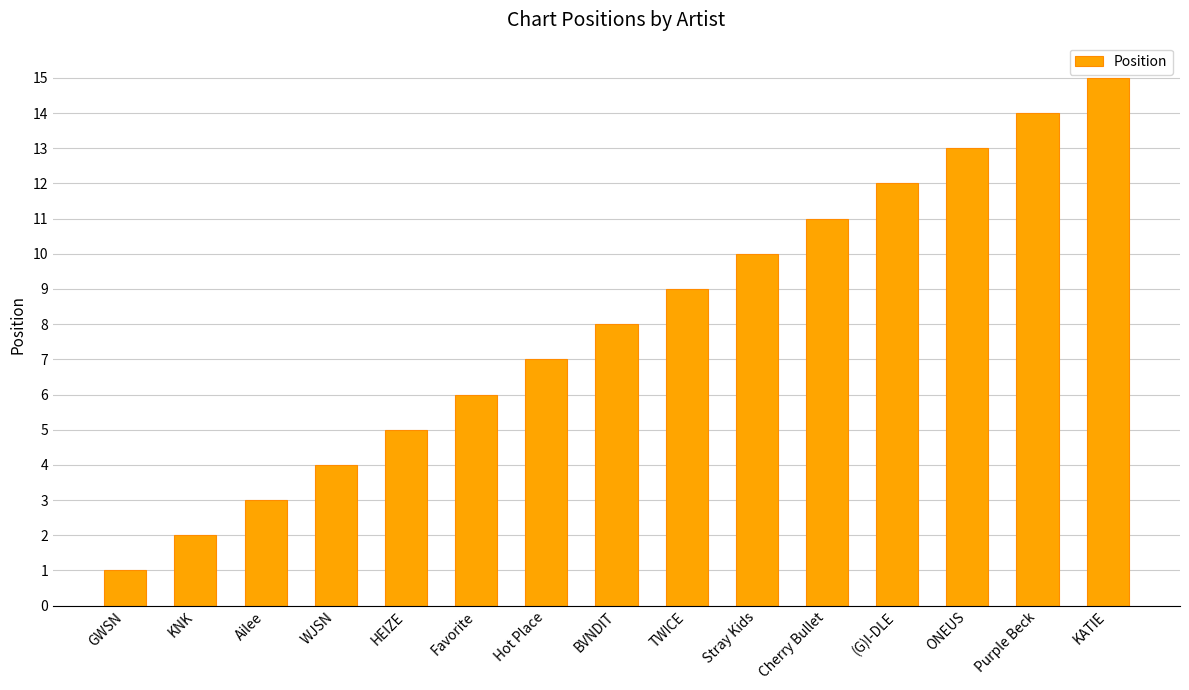

The value at Purple Beck is 14. True or false?

True